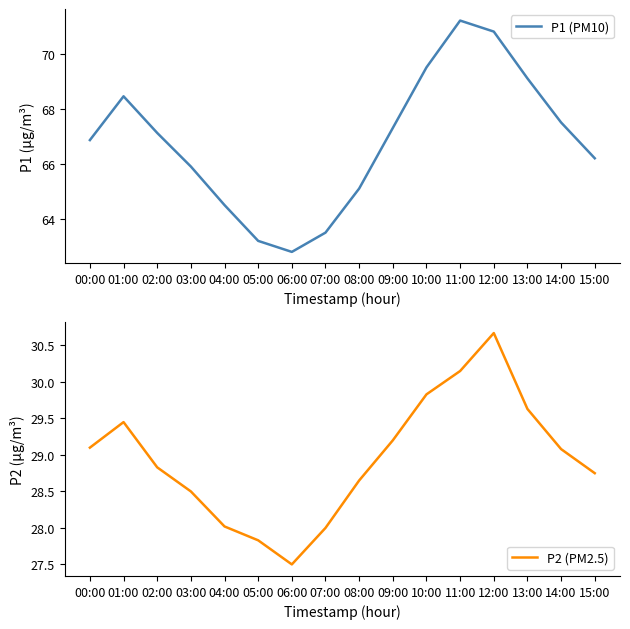

Is this an area chart (filled region under the line)?

No